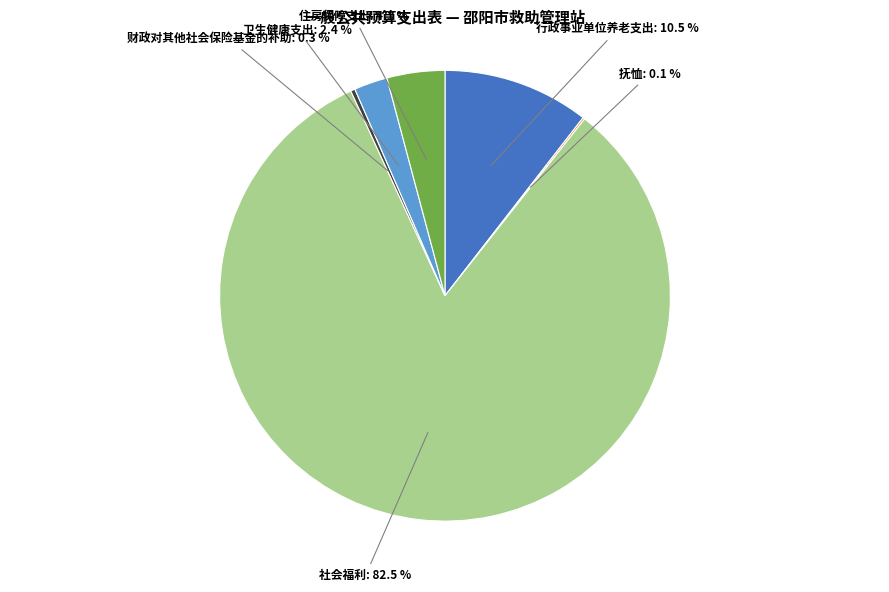

Is 行政事业单位养老支出: 10.5 % the majority of the pie?

No